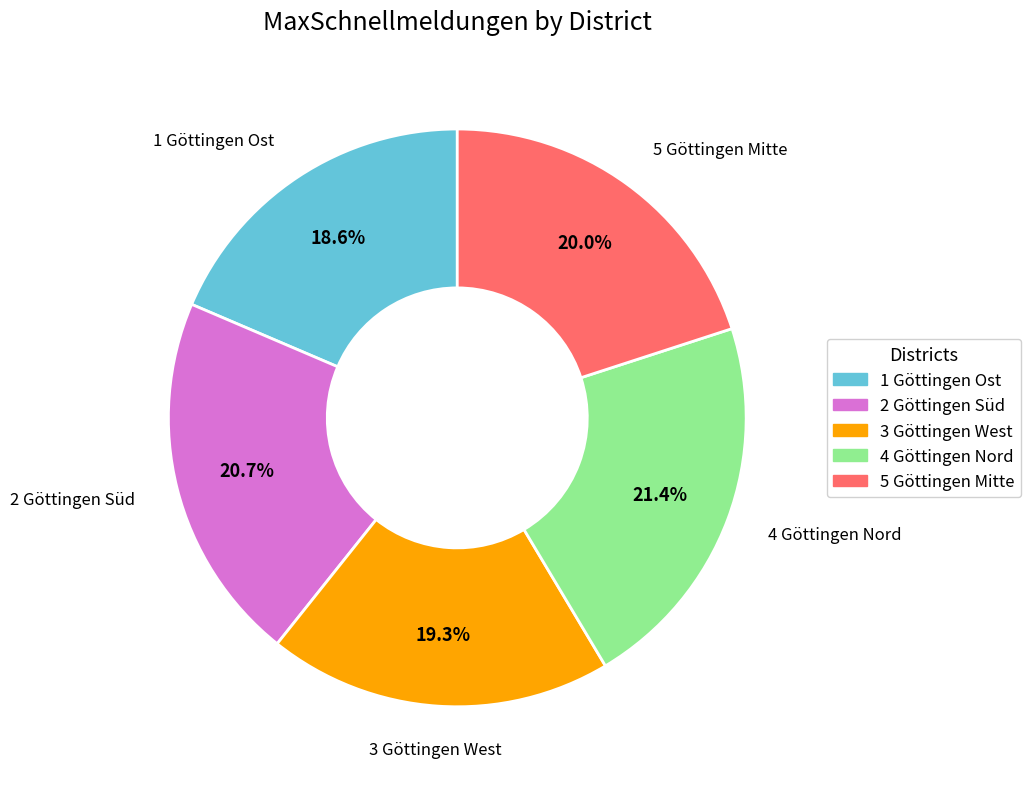

To the nearest percent, what is the difference between the 3 Göttingen West and 5 Göttingen Mitte slice percentages?

1%